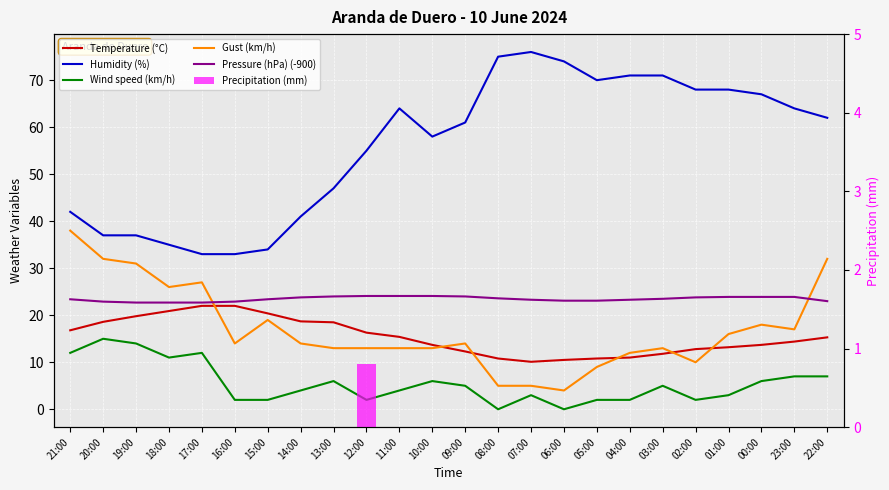

Count the number of categories in the chart.

24